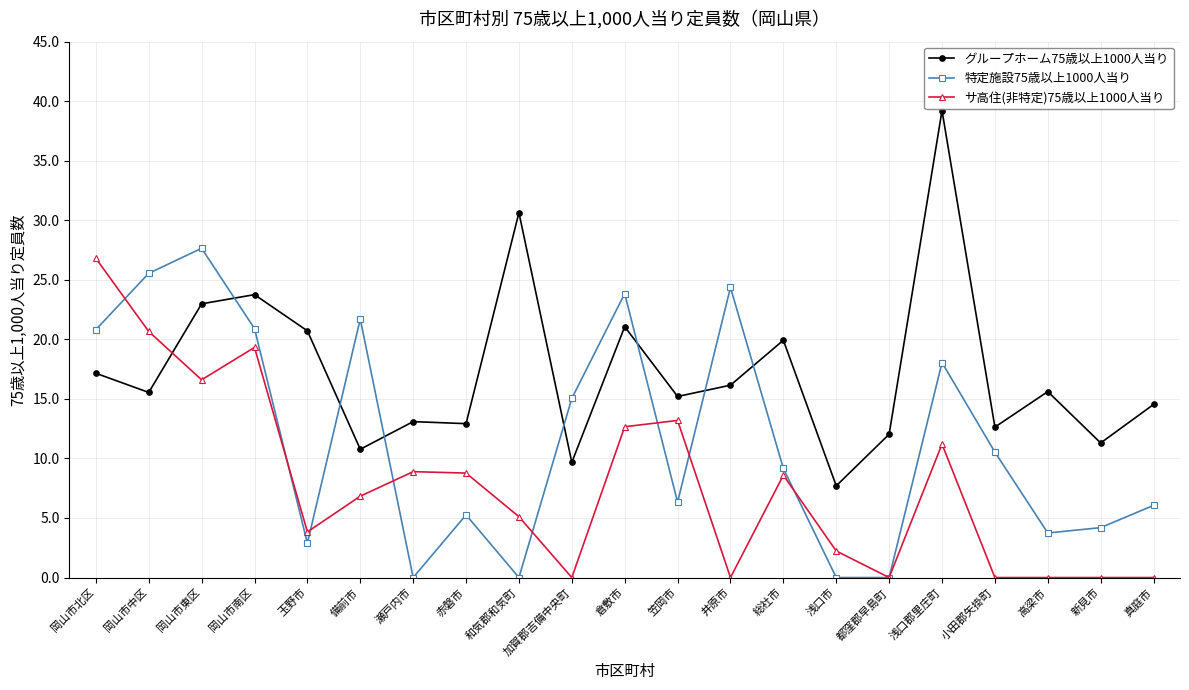

True or false: 特定施設75歳以上1000人当り and サ高住(非特定)75歳以上1000人当り intersect in this chart.

True